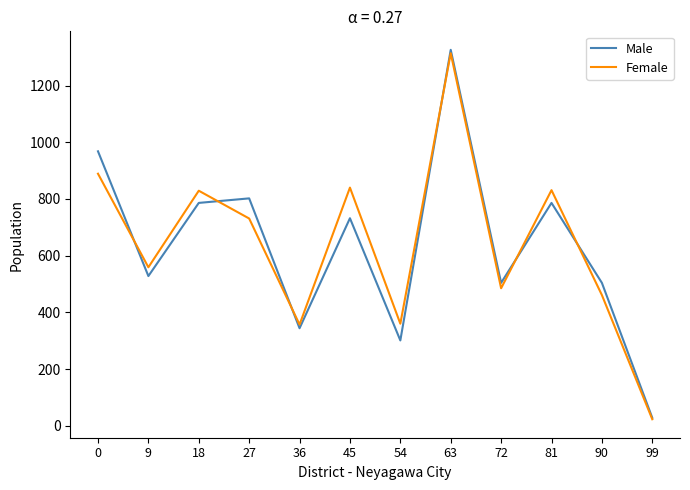

Which series has the largest range (max minus min)?

Male